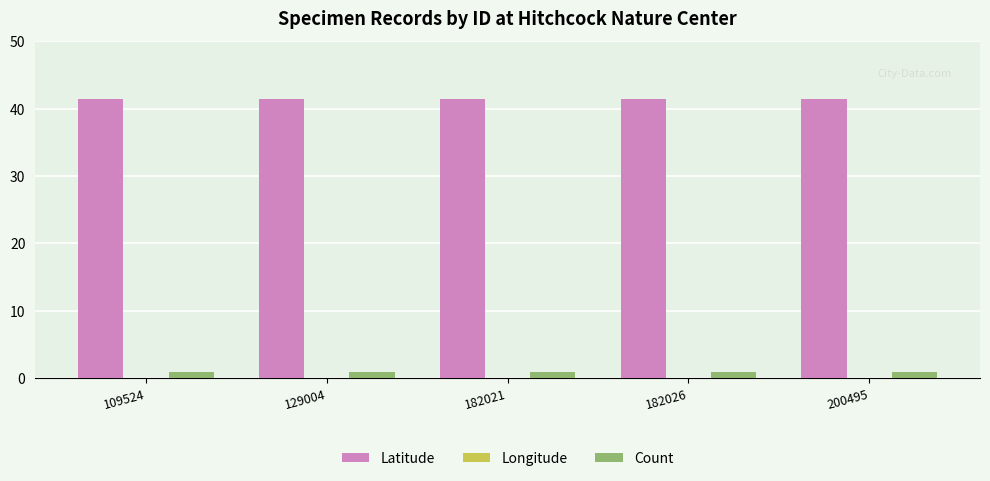

Which label corresponds to the largest value in the chart?

109524